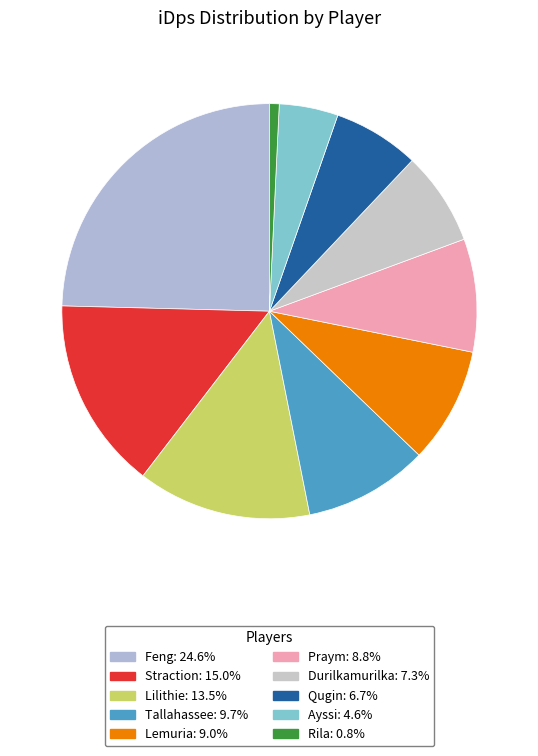

To the nearest percent, what is the difference between the largest and smallest slice percentages?

24%